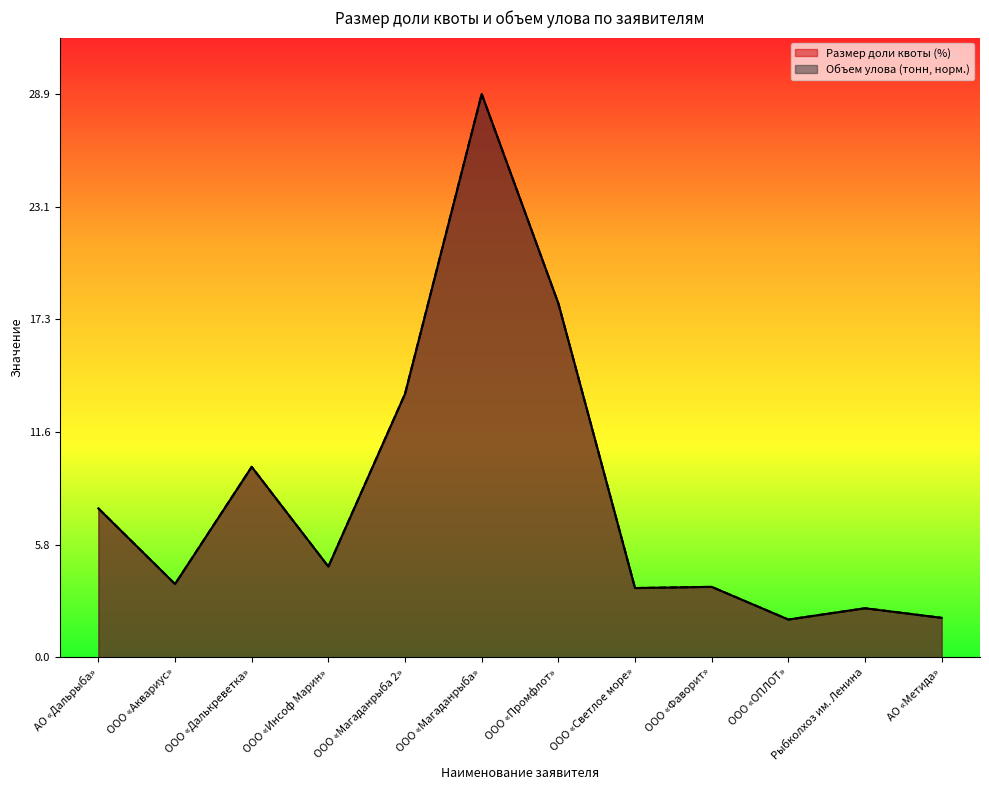

What is the label of the 2nd point from the left?

ООО «Аквариус»